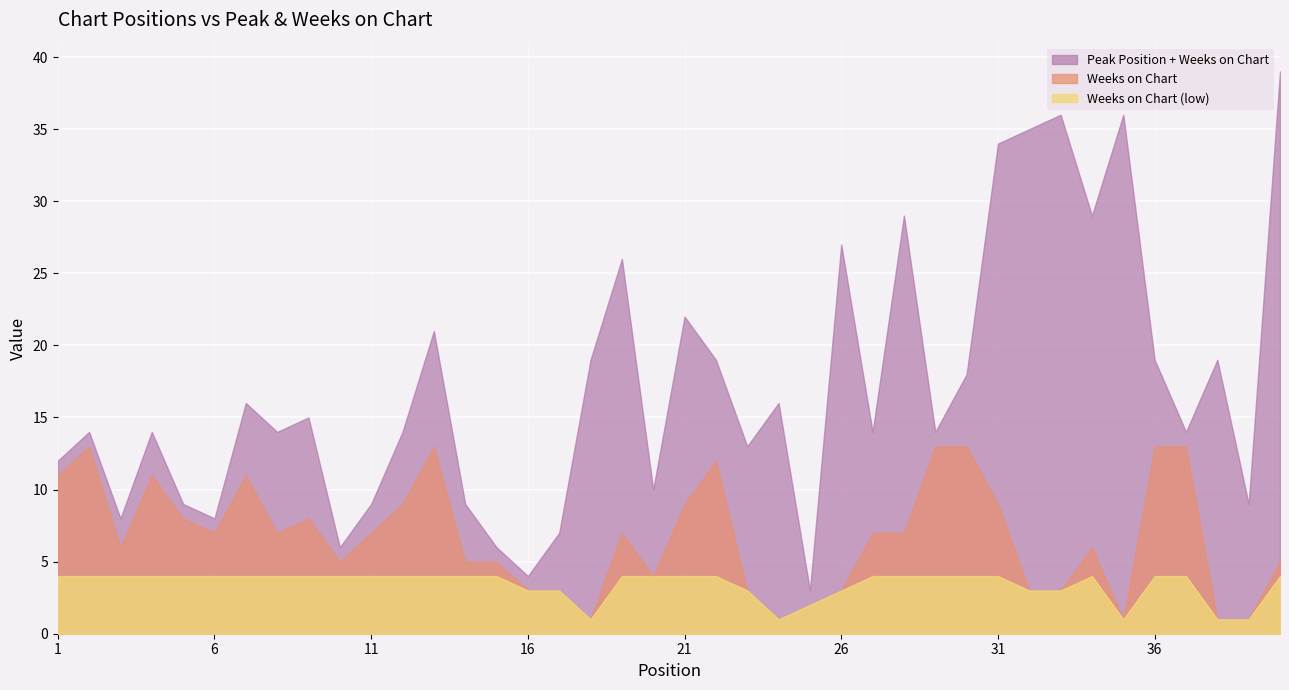

Reading right to left, list all the values displayed in this chart.

Peak Position: 40=34	39=8	38=18	37=1	36=6	35=35	34=23	33=33	32=32	31=25	30=5	29=1	28=22	27=7	26=24	25=1	24=15	23=10	22=7	21=13	20=6	19=19	18=18	17=4	16=1	15=1	14=4	13=8	12=5	11=2	10=1	9=7	8=7	7=5	6=1	5=1	4=3	3=2	2=1	1=1
Weeks on Chart: 40=5	39=1	38=1	37=13	36=13	35=1	34=6	33=3	32=3	31=9	30=13	29=13	28=7	27=7	26=3	25=2	24=1	23=3	22=12	21=9	20=4	19=7	18=1	17=3	16=3	15=5	14=5	13=13	12=9	11=7	10=5	9=8	8=7	7=11	6=7	5=8	4=11	3=6	2=13	1=11